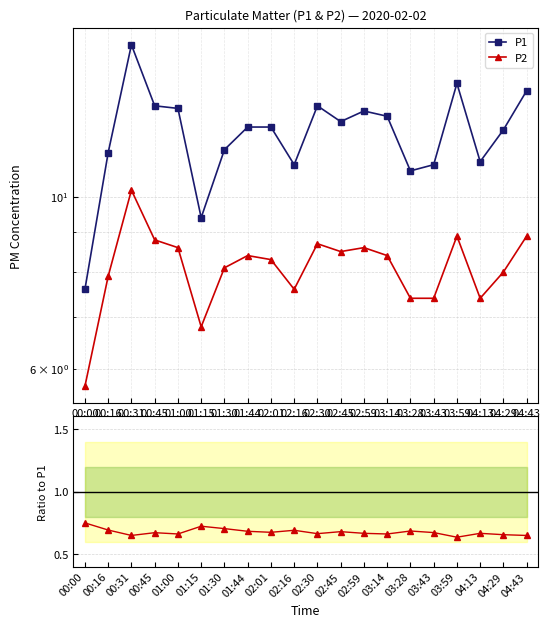

What is the difference between the maximum and minimum values in the P2/P1 series?

0.1